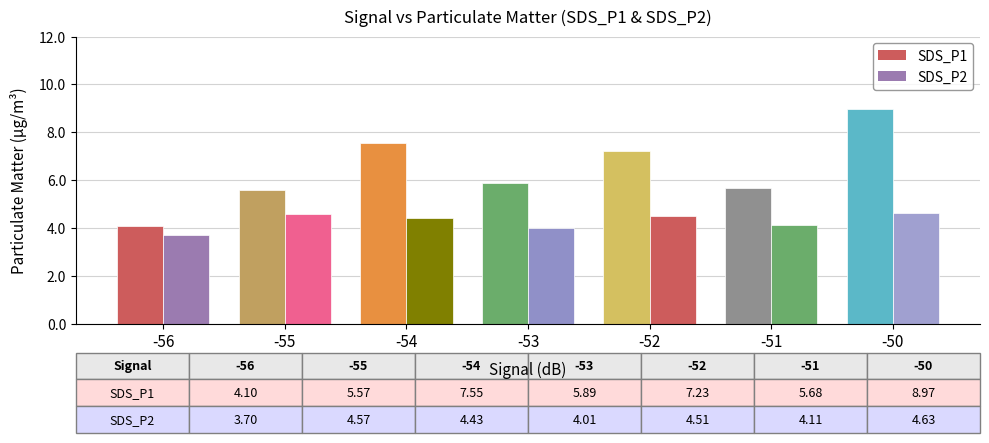

List the series in order of their overall mean, lowest first.

SDS_P2, SDS_P1